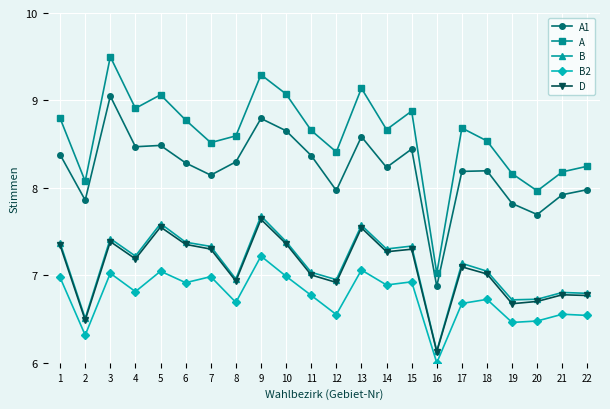

What is the greatest value displayed?

9.5